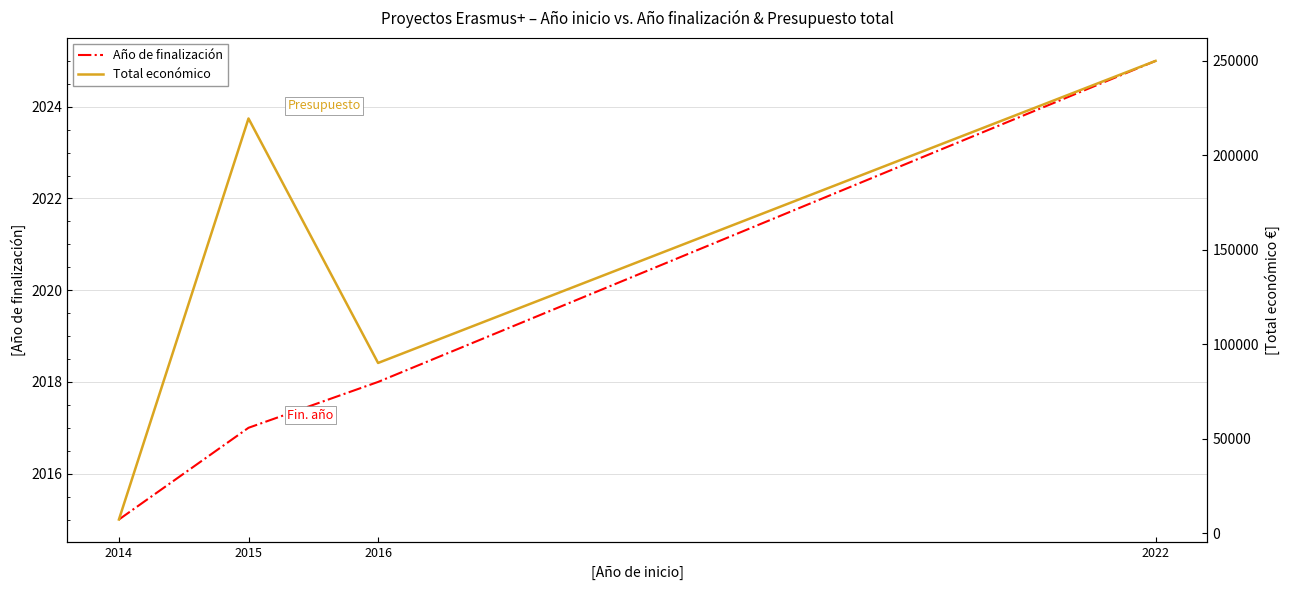

At which label does Año de finalización first exceed 2018?

2022